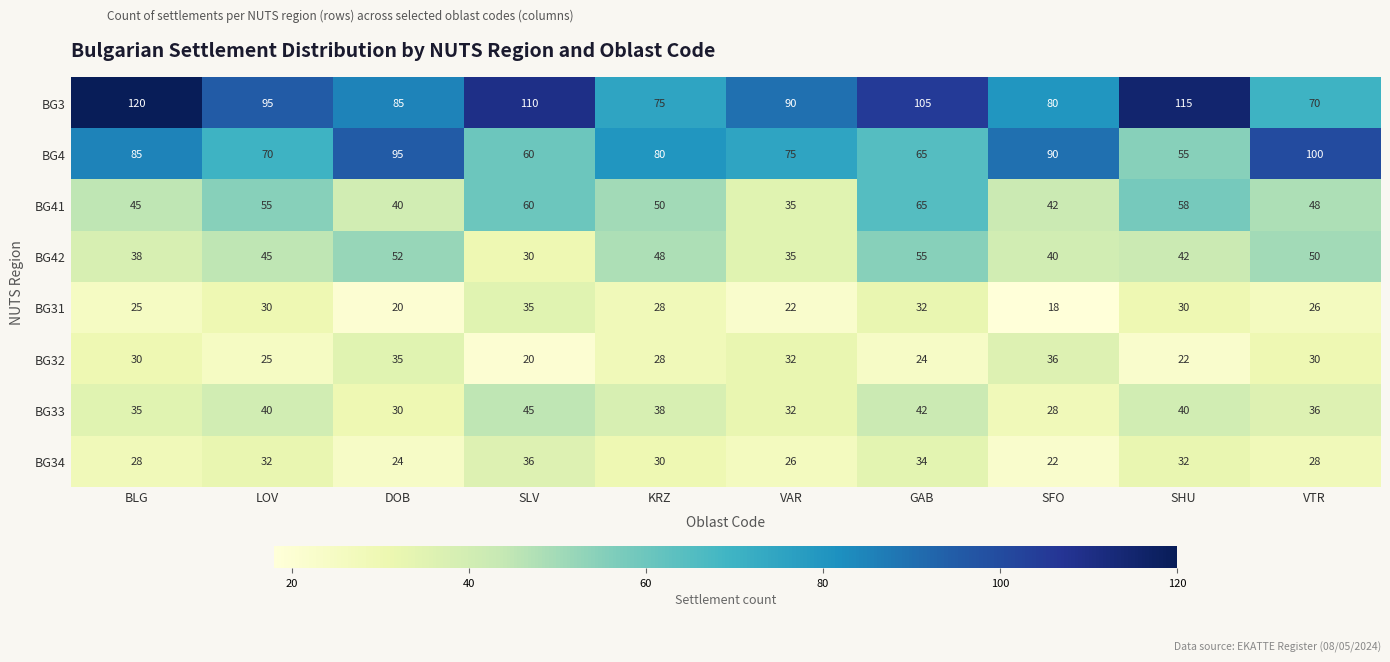

Rank the series at VTR from lowest to highest value.

BG31, BG34, BG32, BG33, BG41, BG42, BG3, BG4